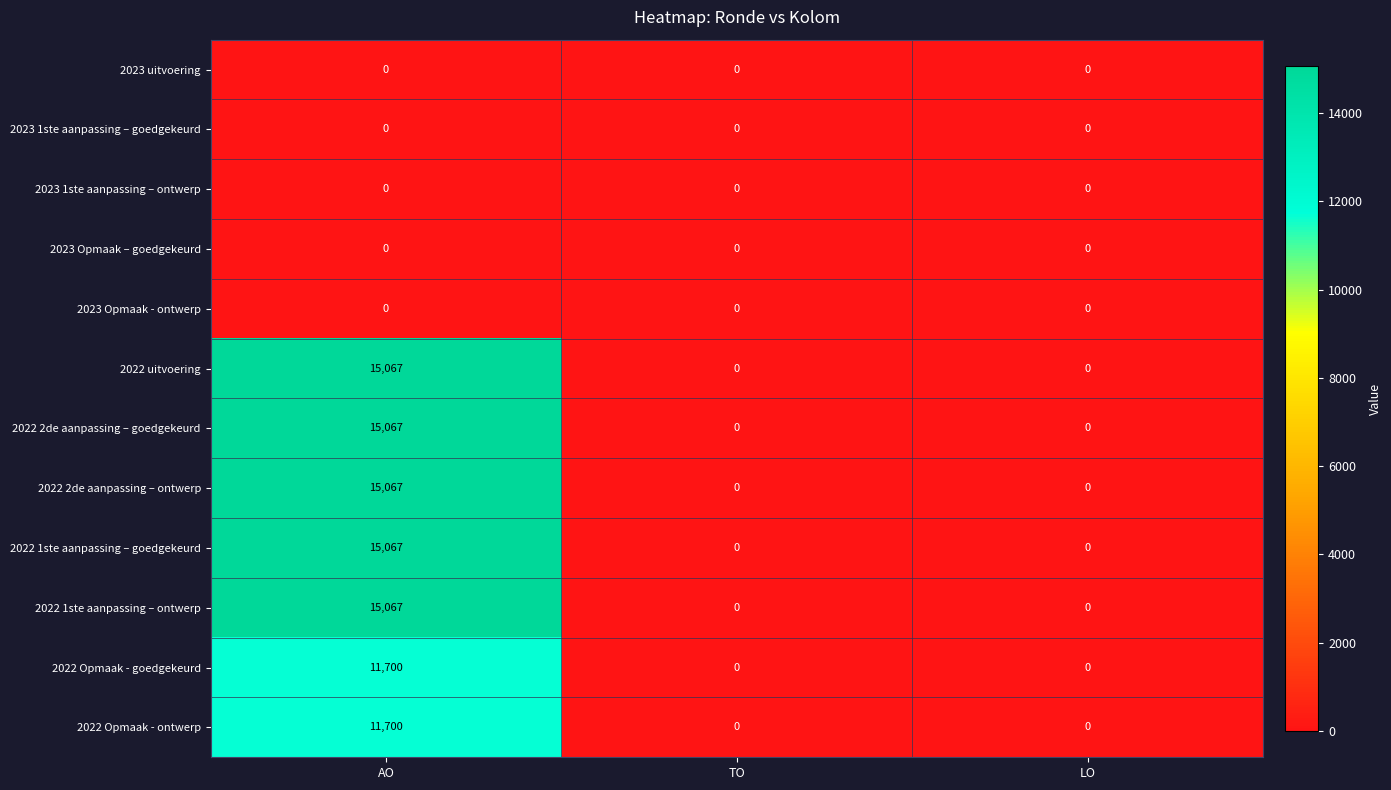

Is it true that 2022 uitvoering equals 20839 at AO?

False